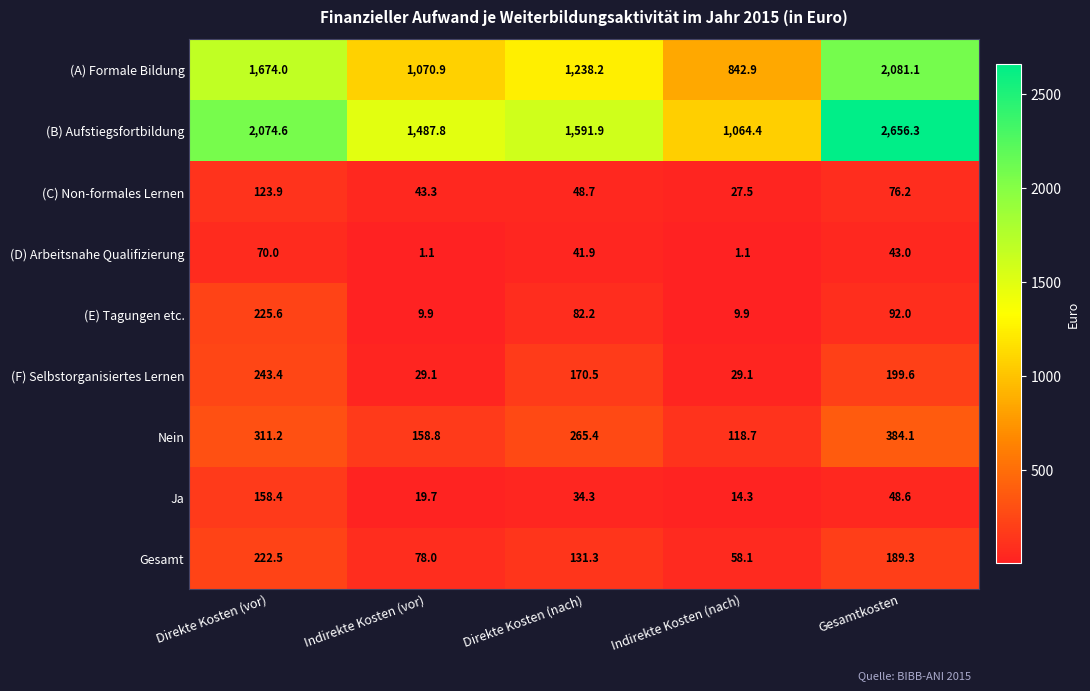

At which label is (F) Selbstorganisiertes Lernen closest to 136?

Direkte Kosten (nach)